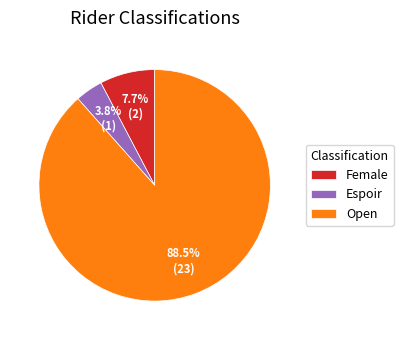

To the nearest percent, what percentage of the pie is Espoir?

4%